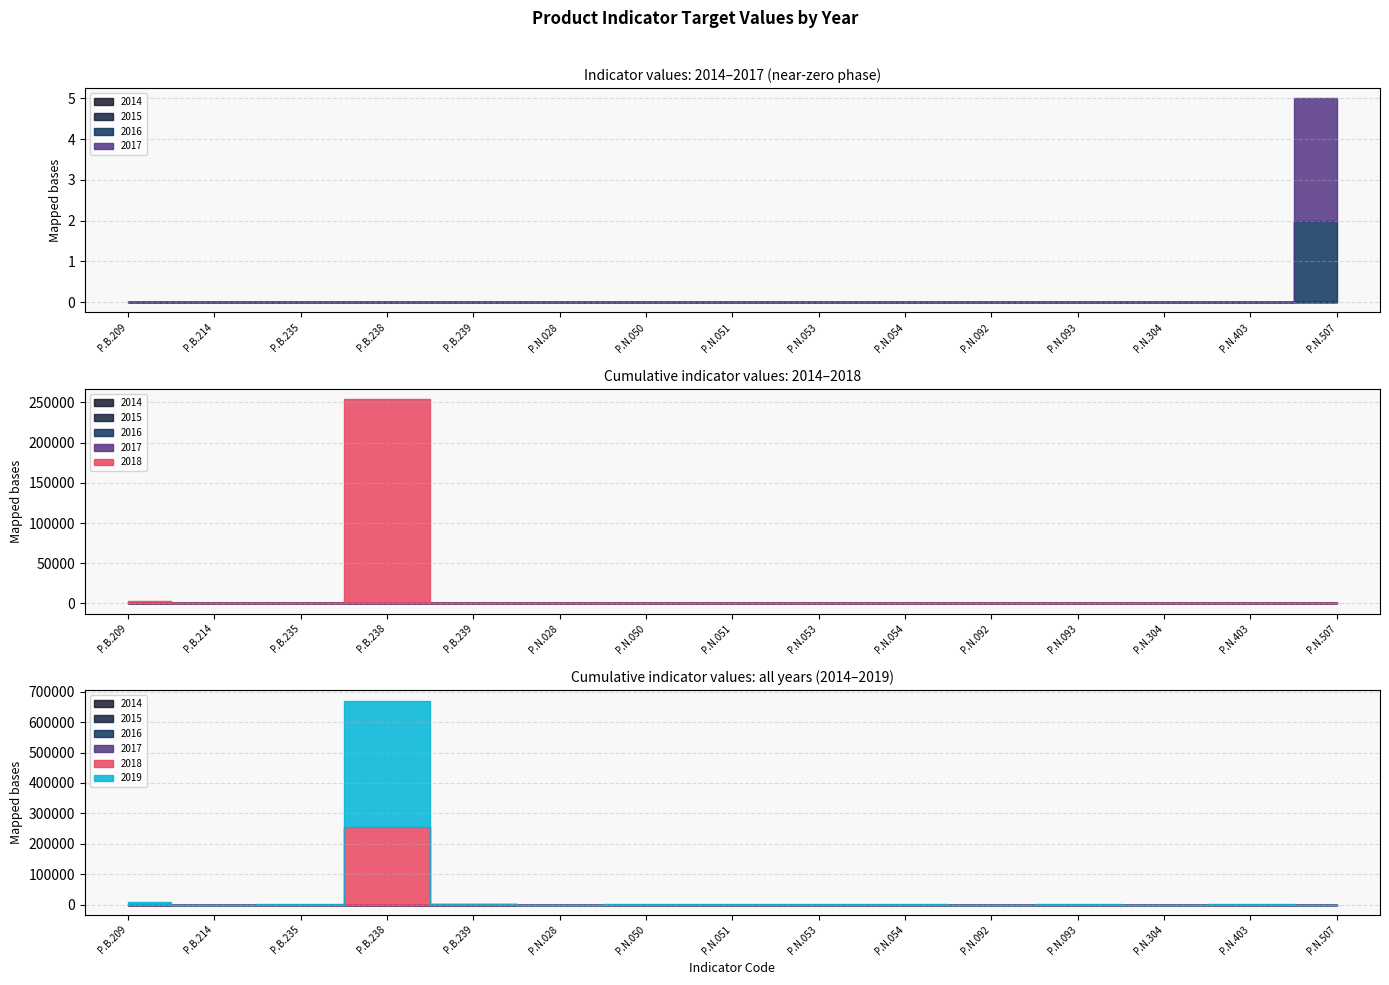

Which label corresponds to the smallest value in the chart?

P.B.209